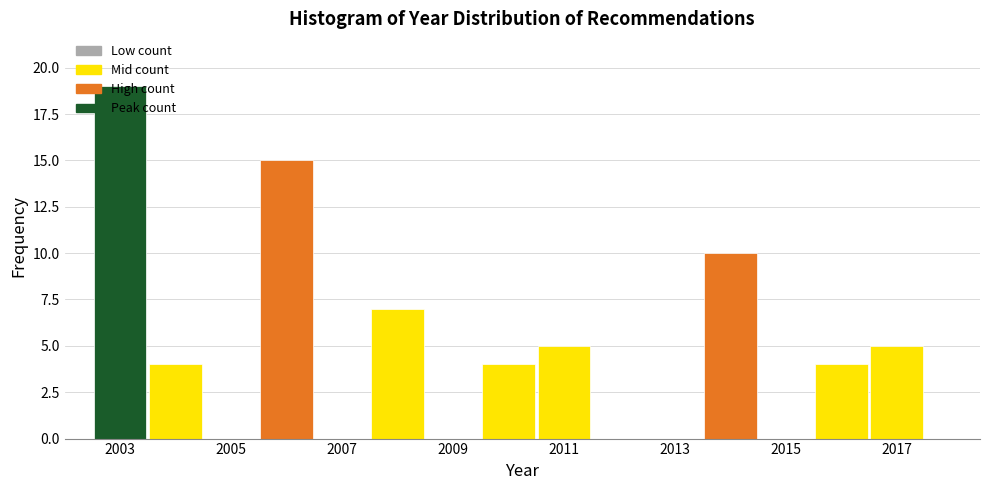

Reading left to right, list every bar in this chart as the range it spans on the x-axis followed by its height. Neither the bar edges nor the heights are printed on the chart, so give them approximately, as read against the axes.

2002.5 to 2003.5: 19
2003.5 to 2004.5: 4
2004.5 to 2005.5: 0
2005.5 to 2006.5: 15
2006.5 to 2007.5: 0
2007.5 to 2008.5: 7
2008.5 to 2009.5: 0
2009.5 to 2010.5: 4
2010.5 to 2011.5: 5
2011.5 to 2012.5: 0
2012.5 to 2013.5: 0
2013.5 to 2014.5: 10
2014.5 to 2015.5: 0
2015.5 to 2016.5: 4
2016.5 to 2017.5: 5